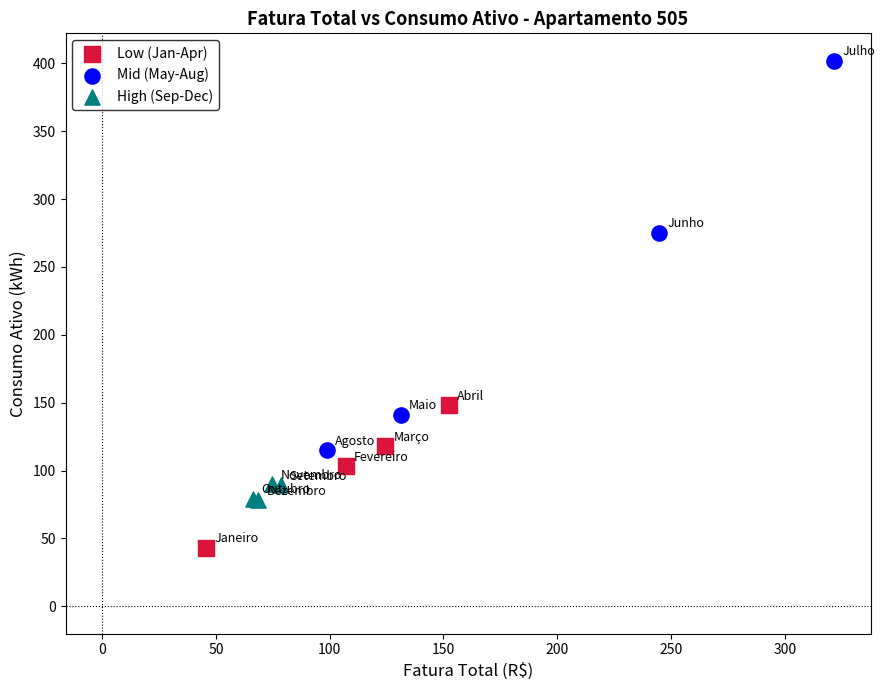

Which series has the largest Y range (max minus min)?

Mid (May-Aug)